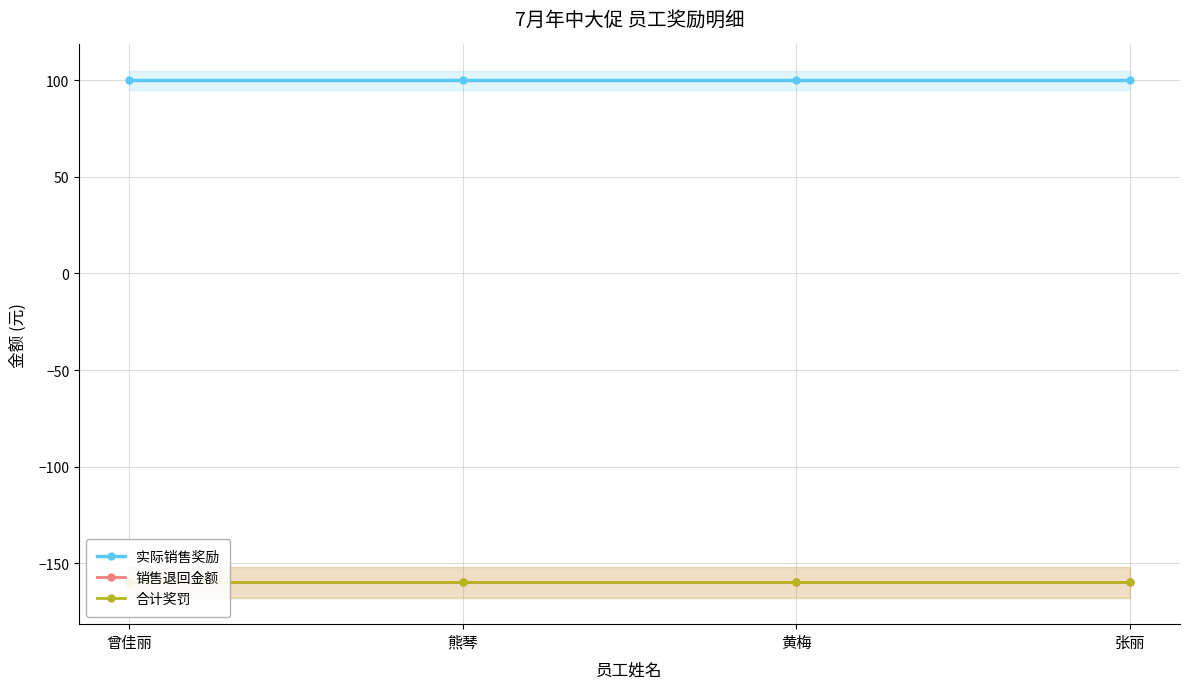

True or false: 销售退回金额 and 实际销售奖励 cross at least once.

False